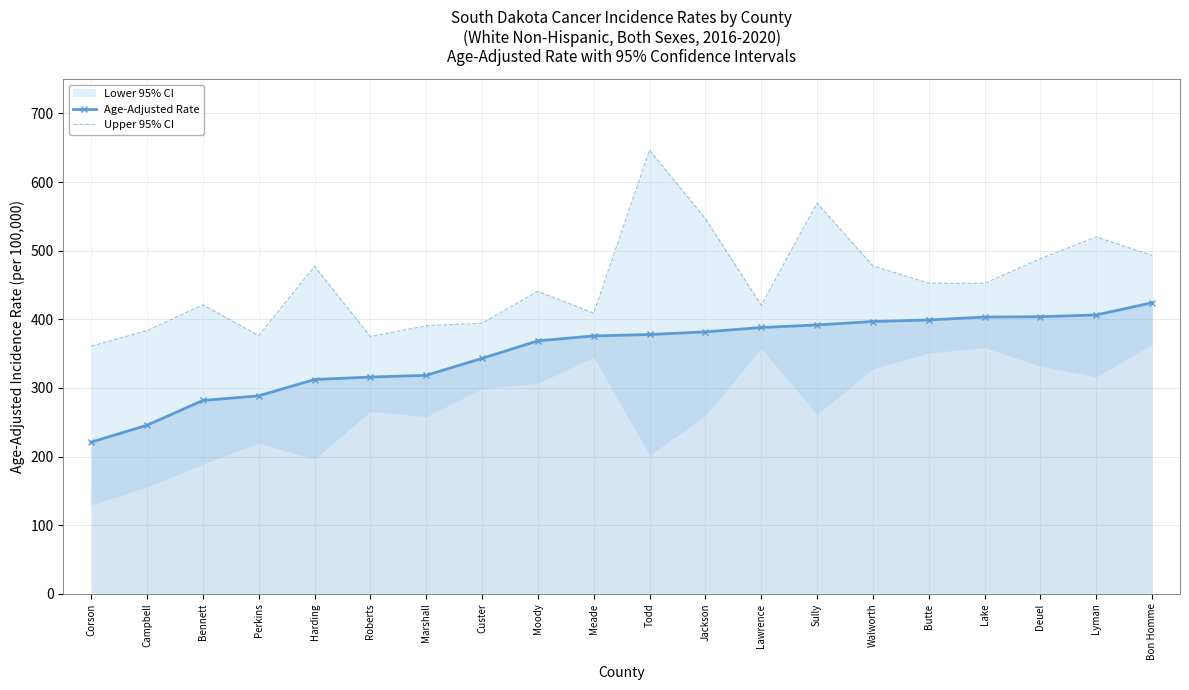

Between Deuel and Meade, which is larger?

Deuel